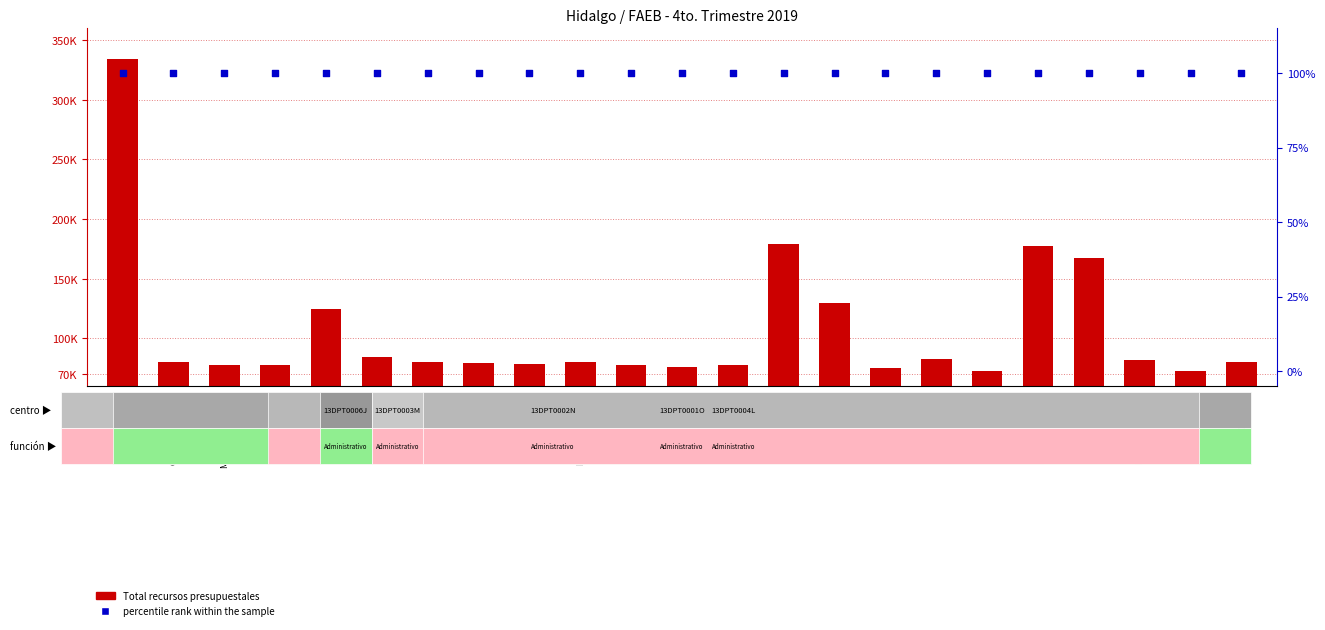

At how many categories does at least one series exceed 27148?

23